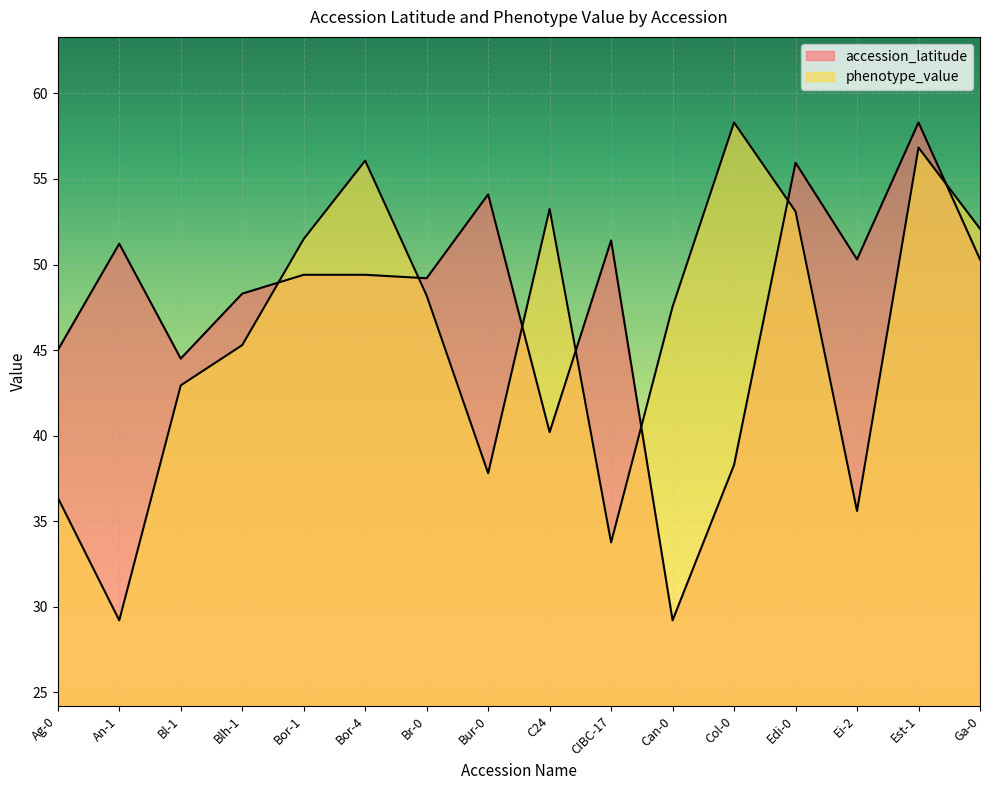

What is the difference between the accession_latitude values at Edi-0 and Ag-0?

10.9